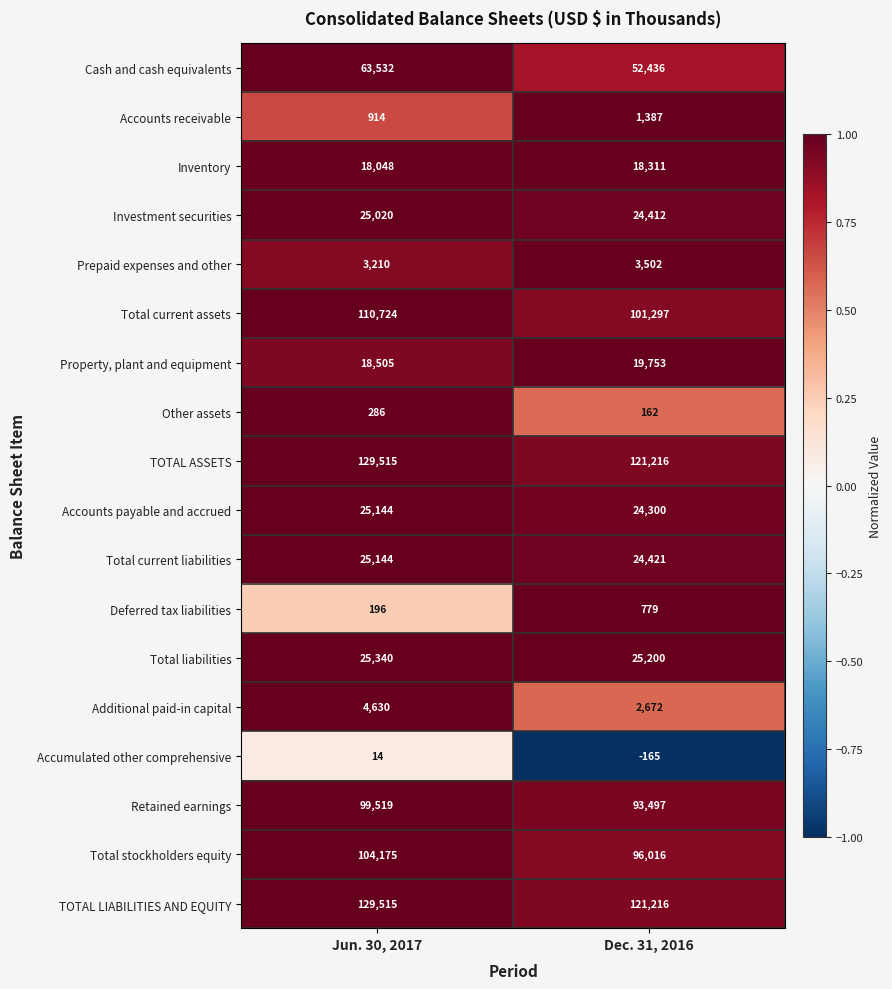

True or false: Accounts payable and accrued has a value of 40258 at Jun. 30, 2017.

False